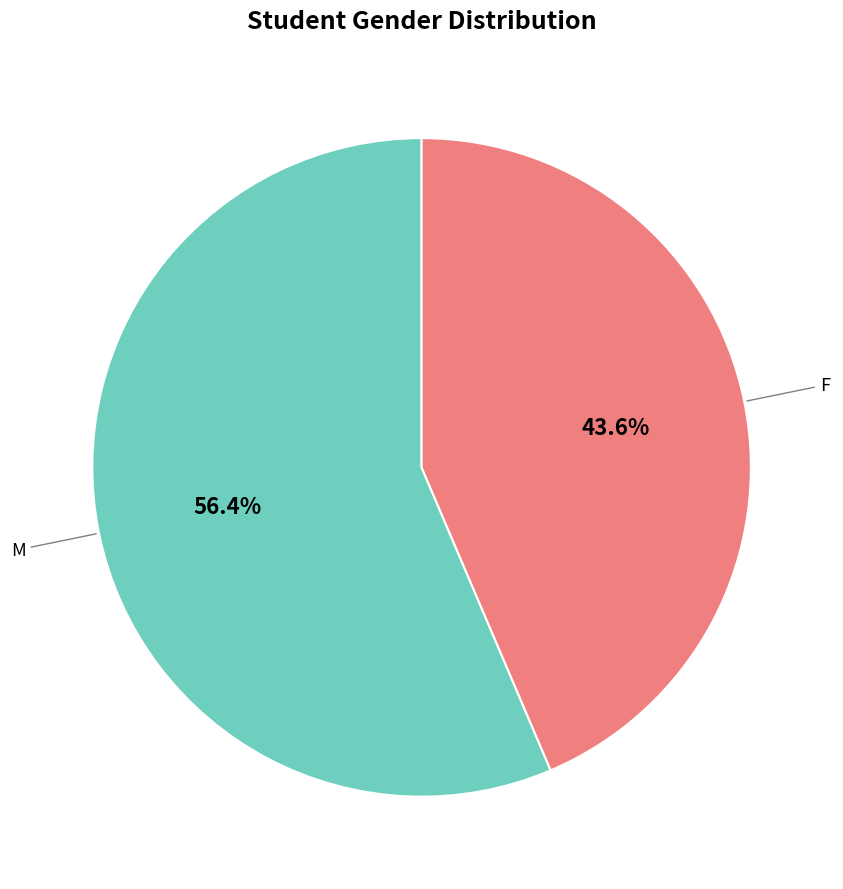

Is there any slice that represents more than half of the pie?

Yes